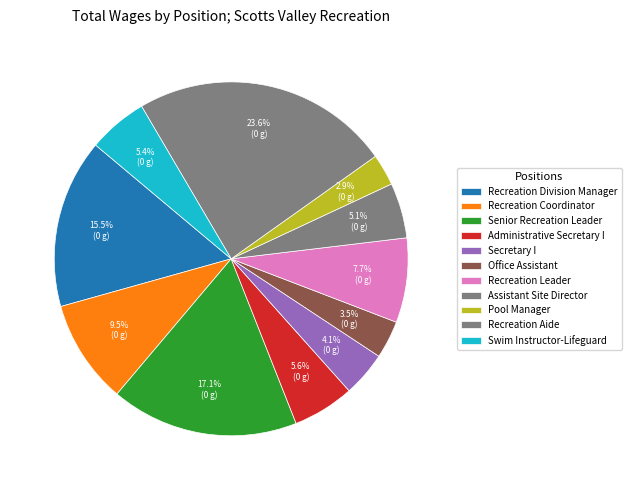

Rank the categories by value from highest to lowest.

Recreation Aide, Senior Recreation Leader, Recreation Division Manager, Recreation Coordinator, Recreation Leader, Administrative Secretary I, Swim Instructor-Lifeguard, Assistant Site Director, Secretary I, Office Assistant, Pool Manager